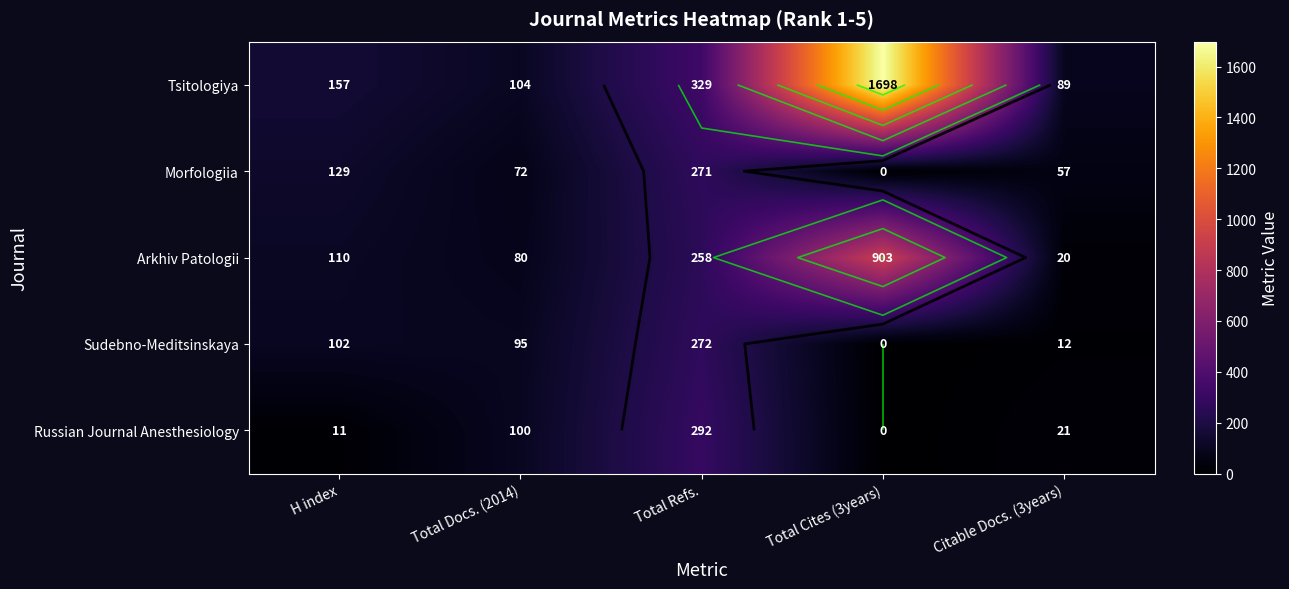

Where does the Arkhiv Patologii series first go above 110?

Total Refs.